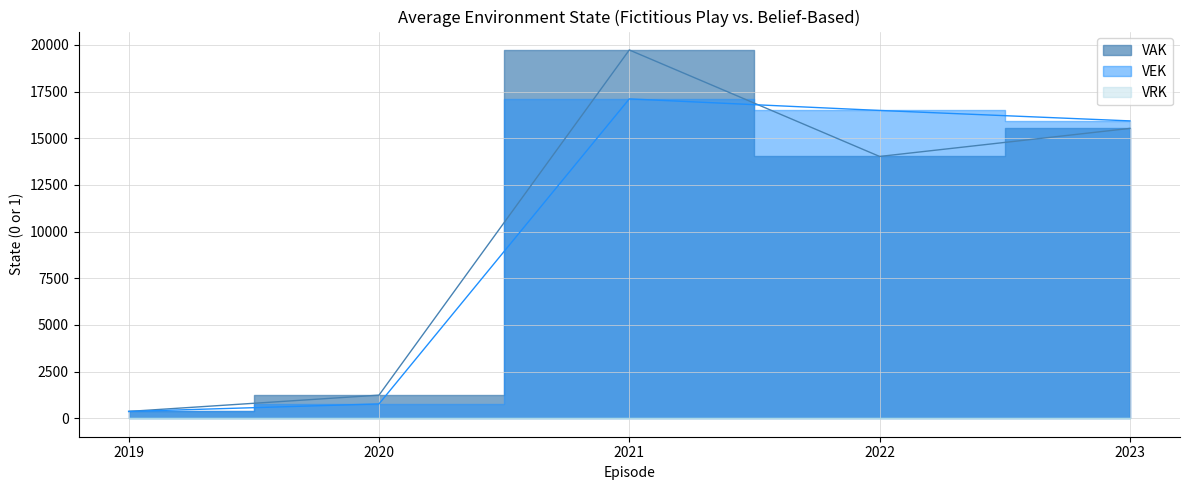

True or false: VEK has a value of 15926 at 2023.

True